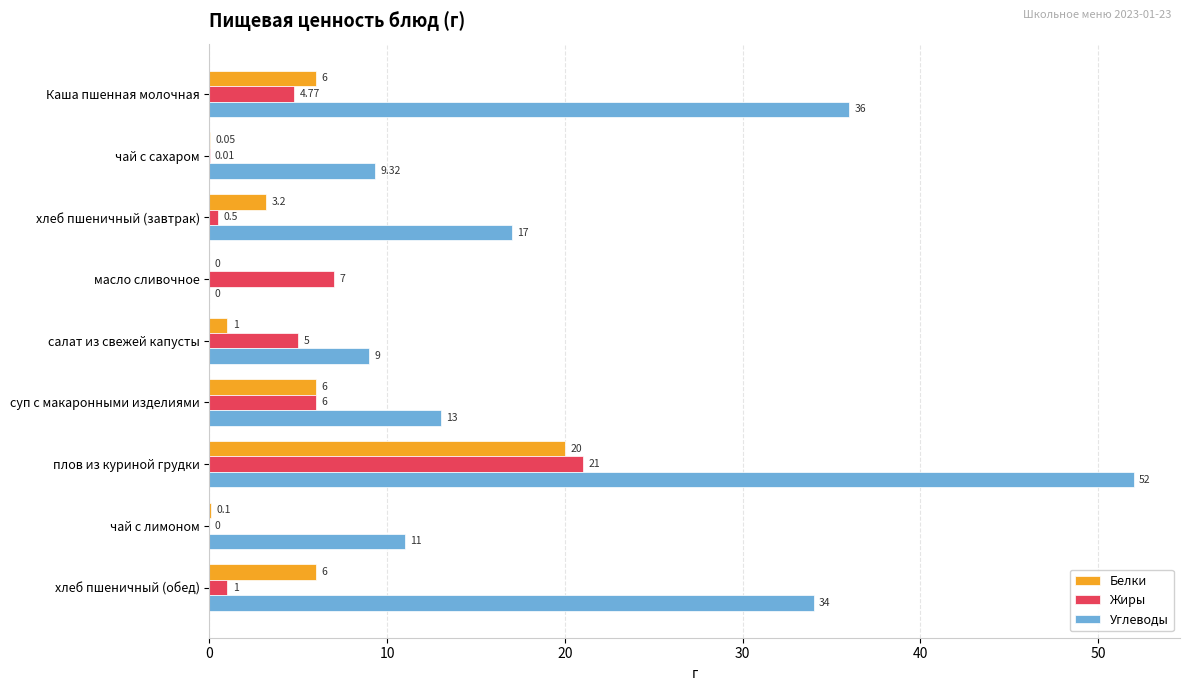

How many positive values does the Углеводы series have?

8